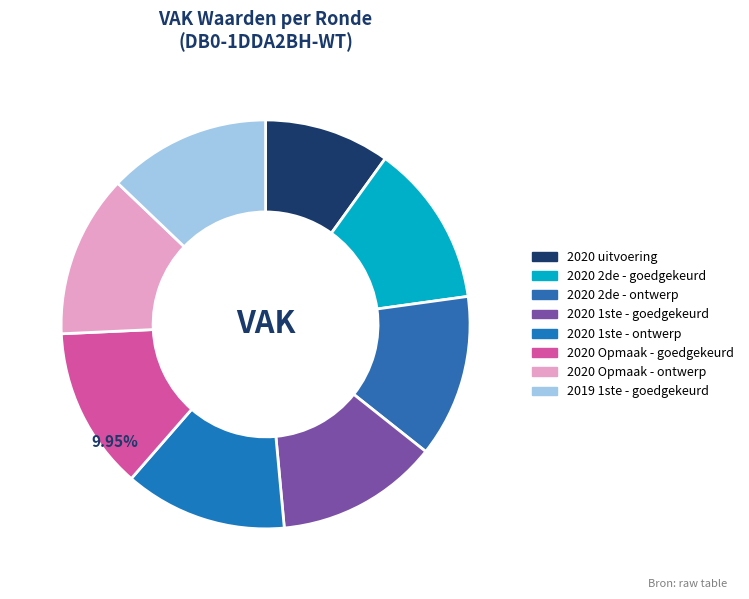

To the nearest percent, what is the difference between the largest and smallest slice percentages?

3%